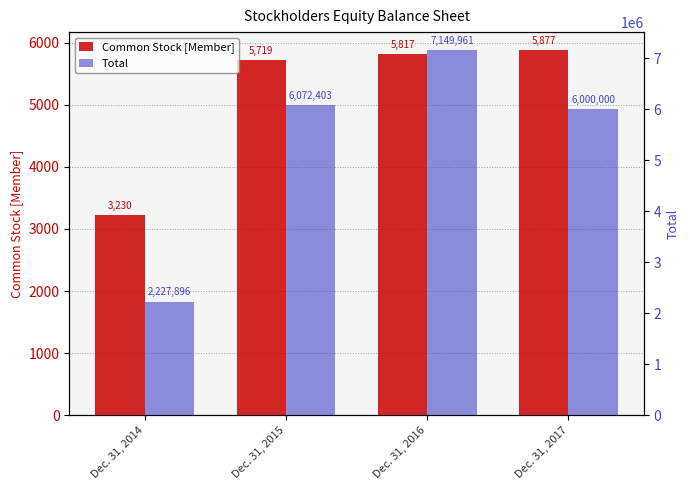

What is the average value of the Total series?

5362565